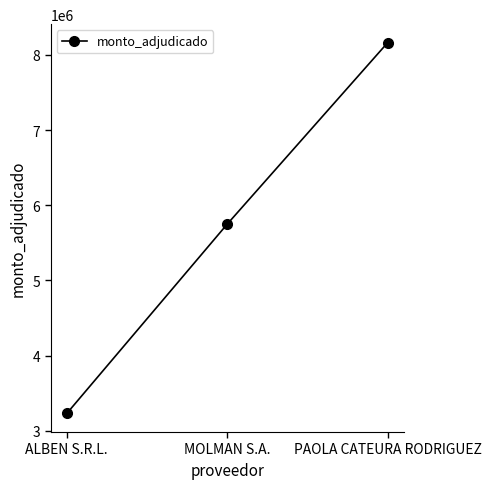

List the labels in order of value, largest first.

PAOLA CATEURA RODRIGUEZ, MOLMAN S.A., ALBEN S.R.L.